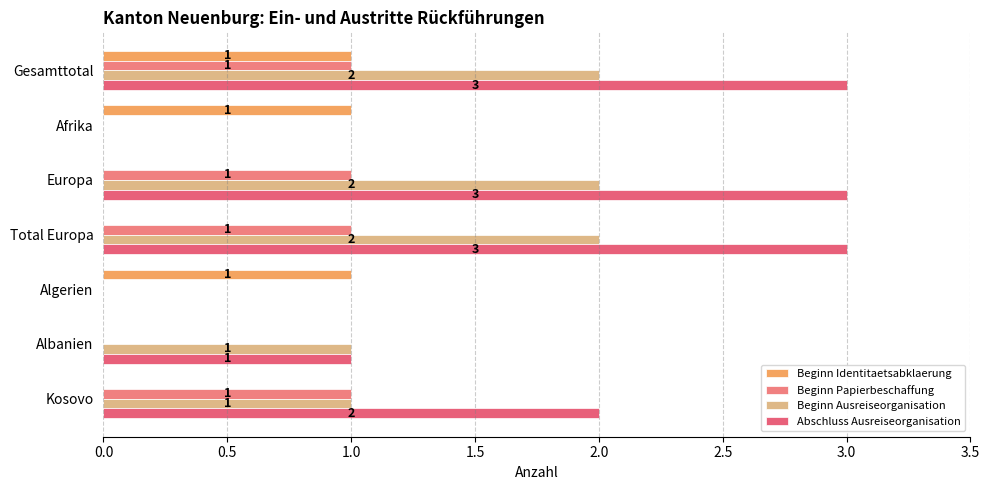

Count the Beginn Papierbeschaffung values in the range 0 to 1.

7